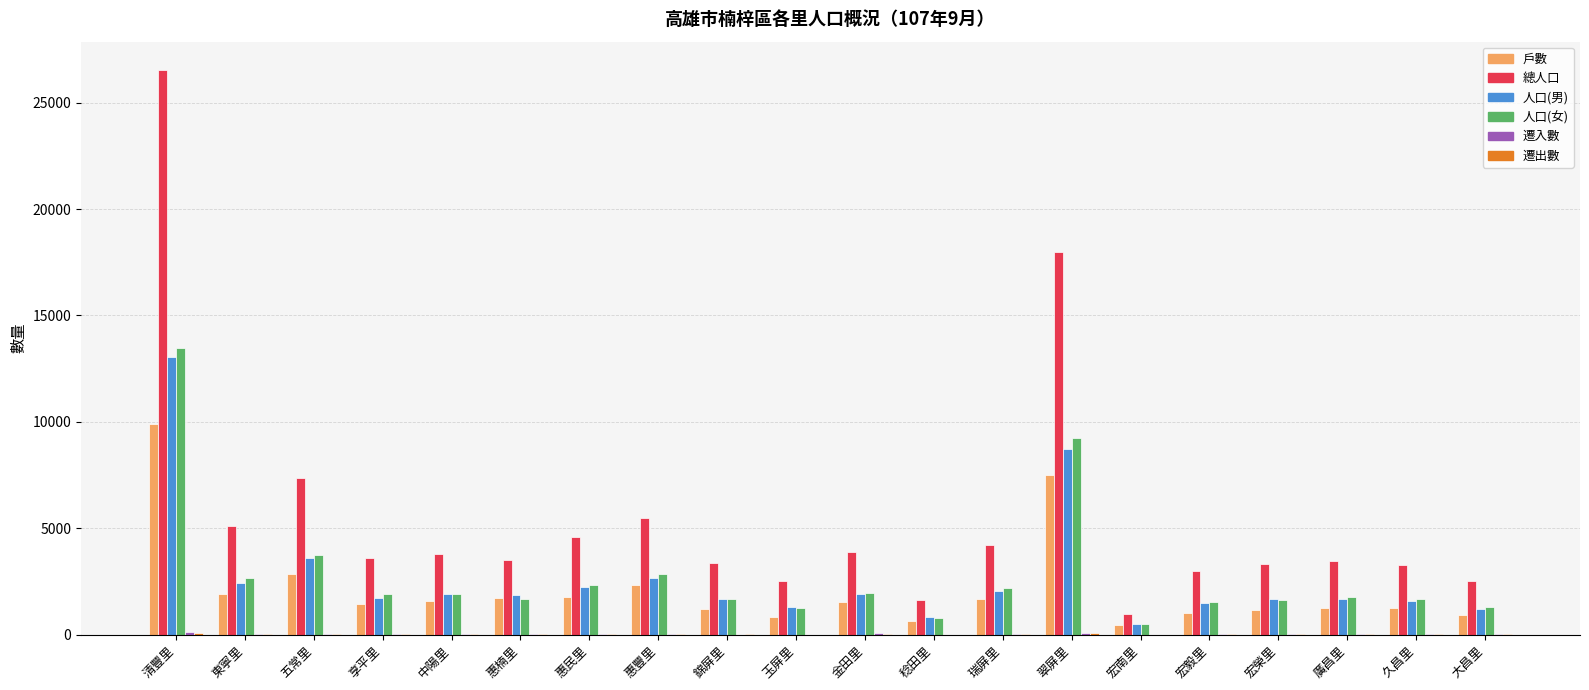

Between 清豐里 and 大昌里, which series saw the biggest shift?

總人口